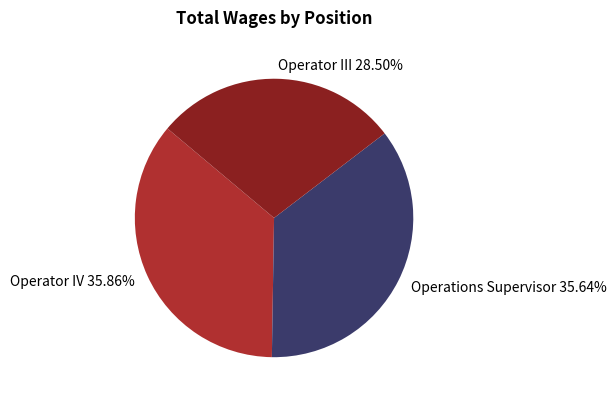

How many segments does this pie chart have?

3